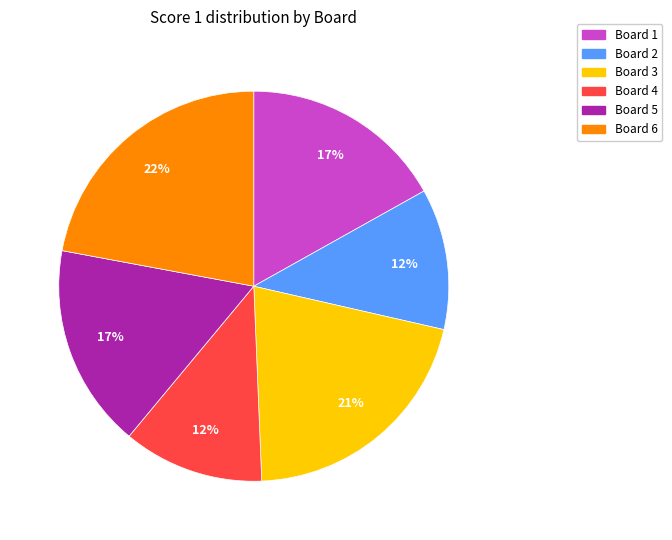

How many segments does this pie chart have?

6